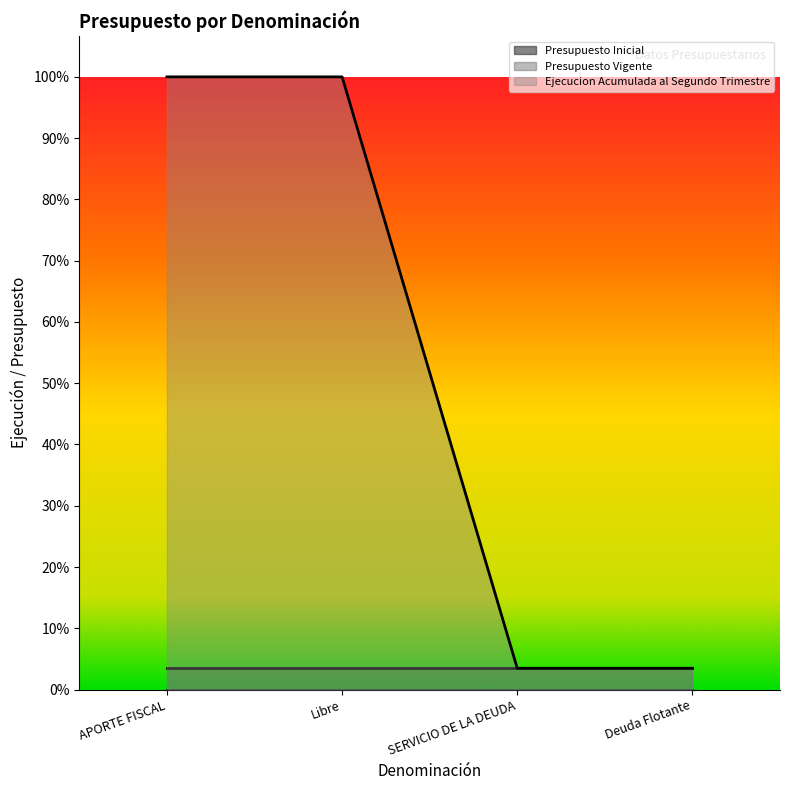

What is the spread (max minus min) of values at SERVICIO DE LA DEUDA?

1041571